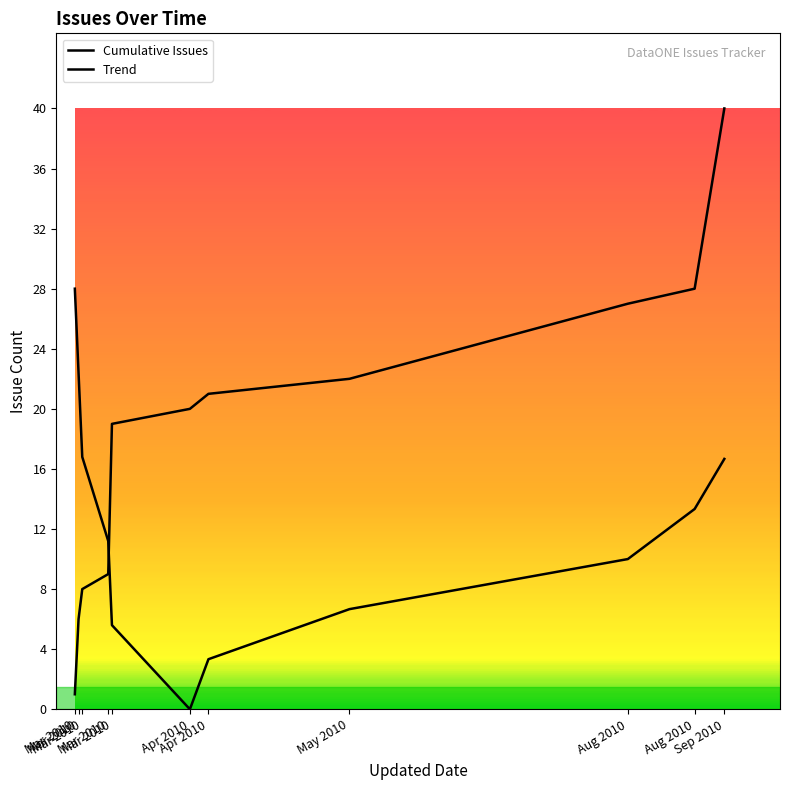

Rank the series at Sep 2010 from lowest to highest value.

Trend, Cumulative Issues